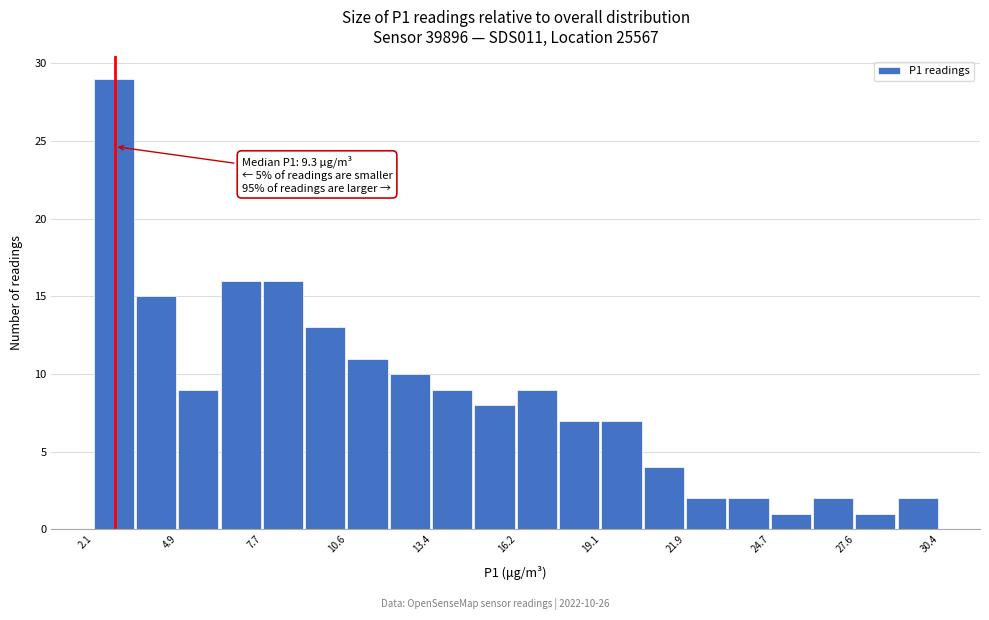

Around what value on the x-axis is the tallest bar? Give the approximate position of its centre, as read against the axis.

3.0